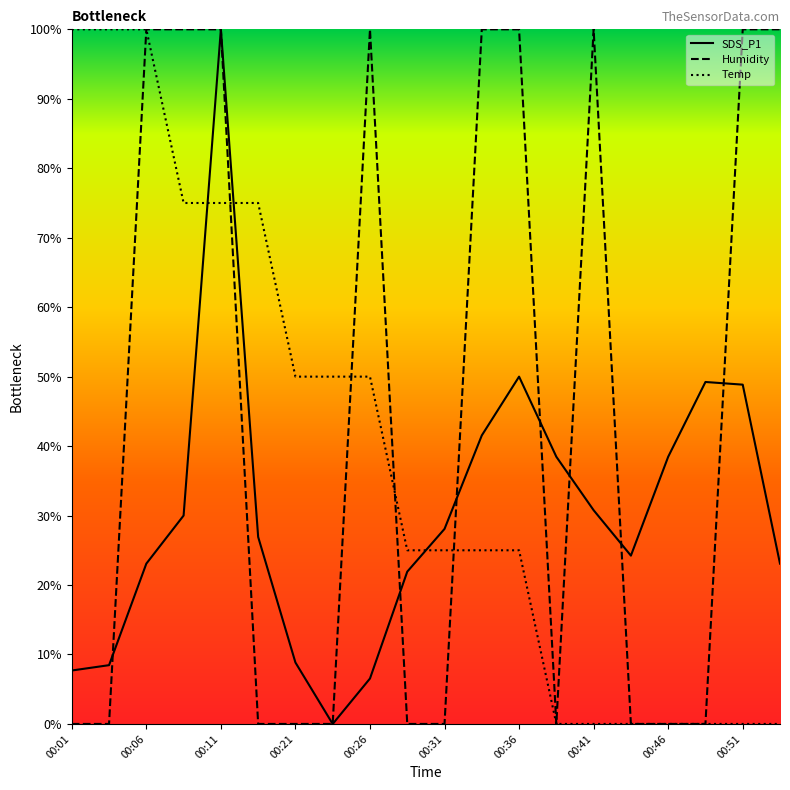

Does the chart display data point markers on the line(s)?

No